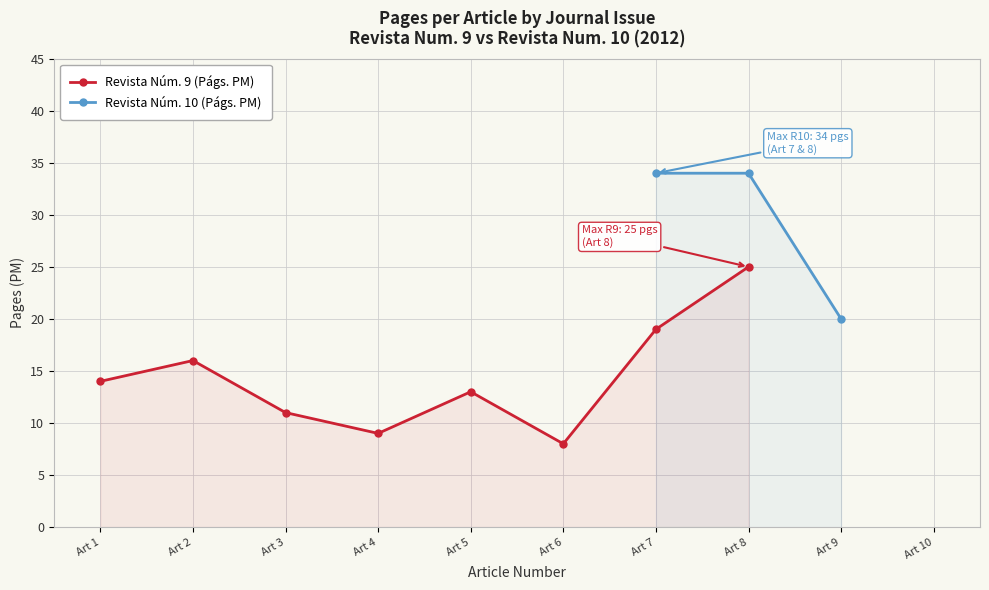

How many interior local peaks (higher than both neighbors) does the data have?

2